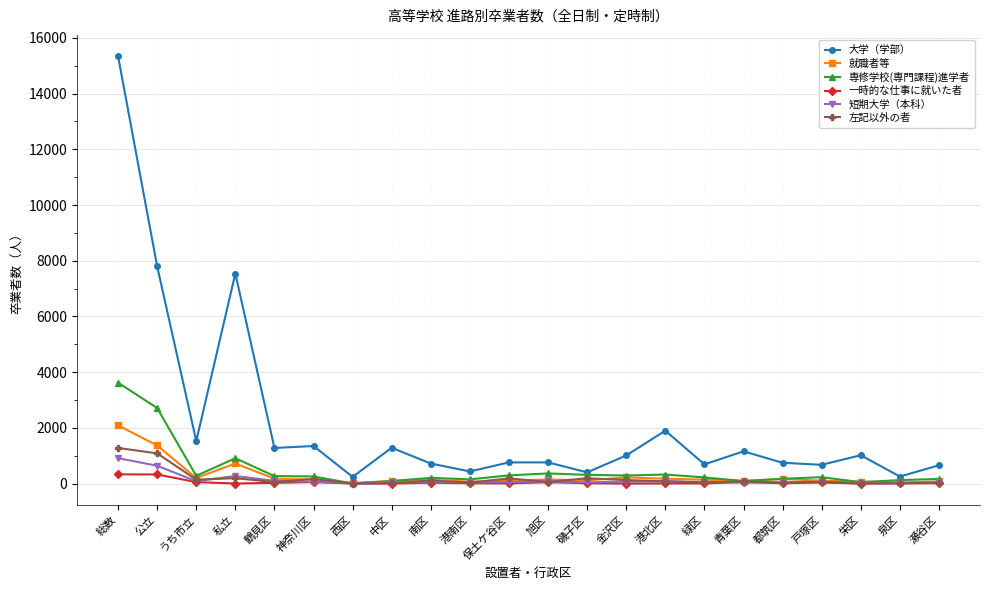

How many lines are shown in the chart?

6